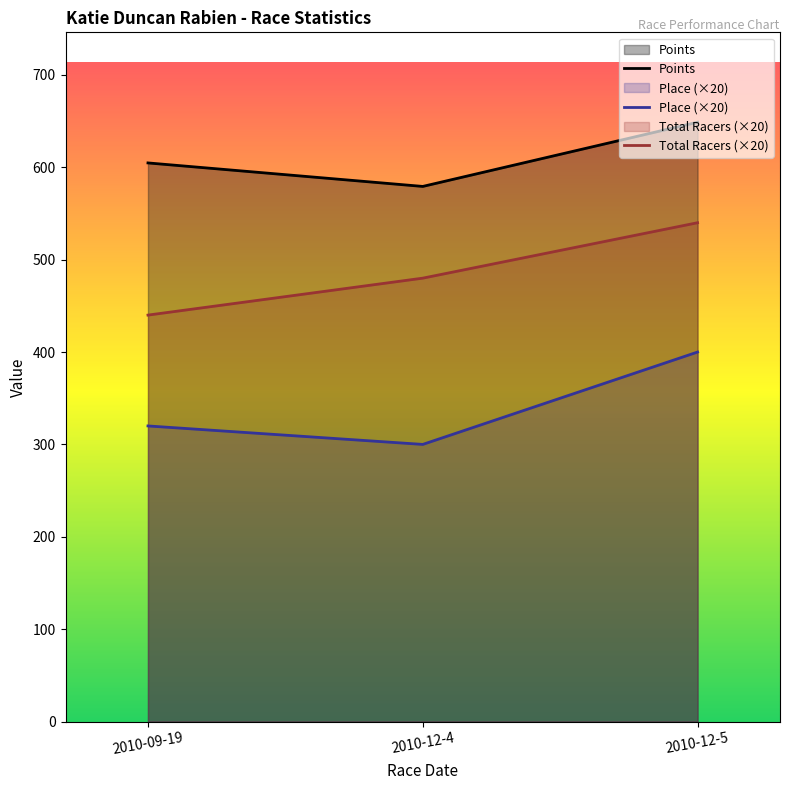

What is the difference between the maximum and minimum values in the Points series?

69.5